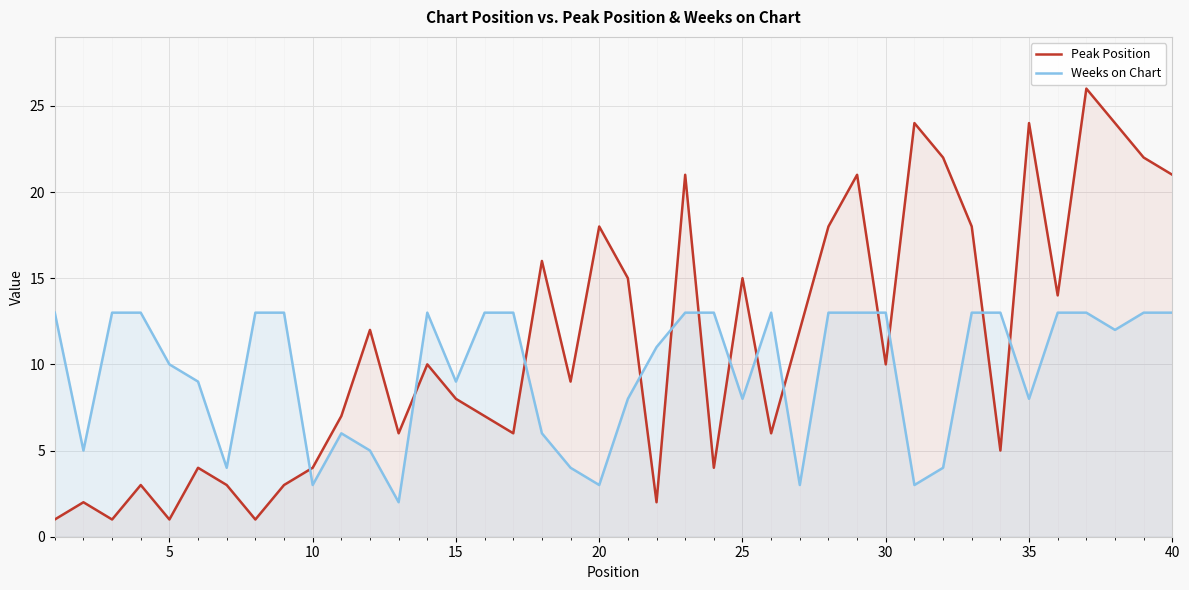

Does the chart display data point markers on the line(s)?

No